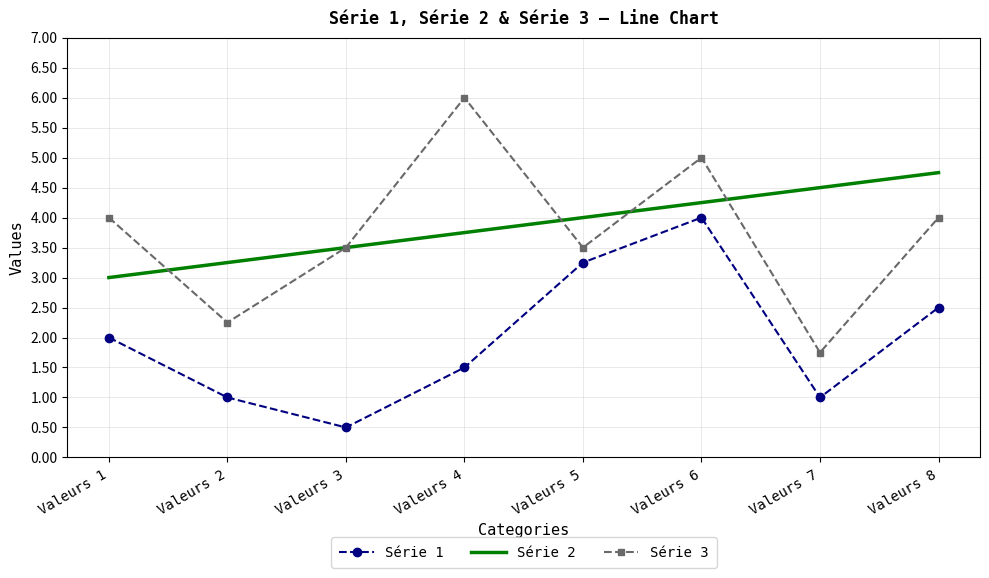

What is the maximum value shown in the chart?

6.0